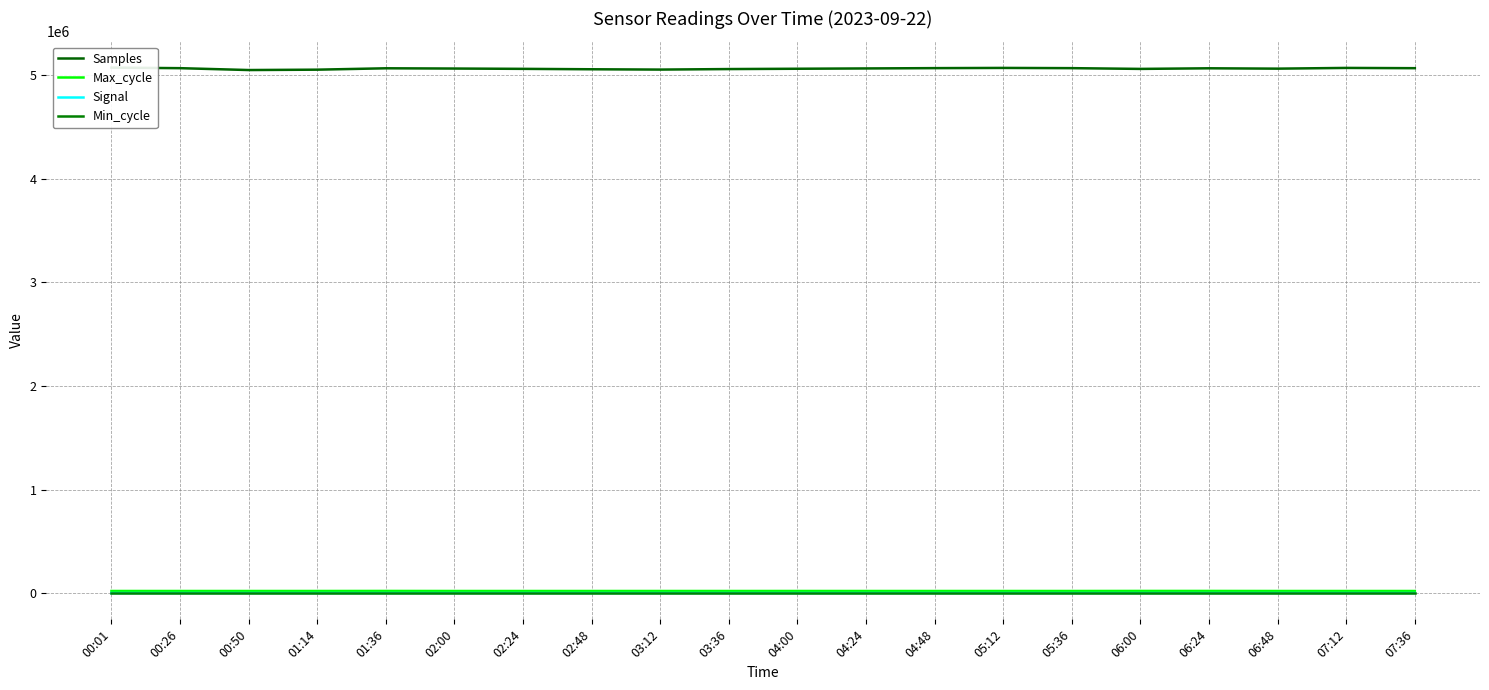

How many series are shown in this chart?

4